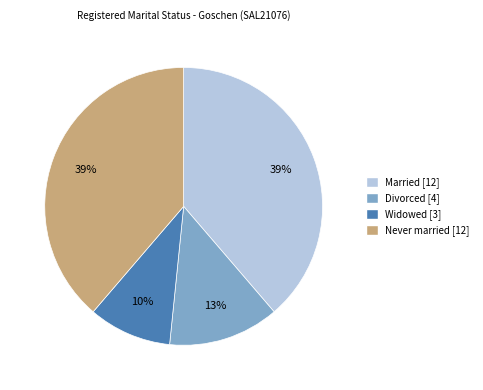

To the nearest percent, what is the difference between the largest and smallest slice percentages?

29%